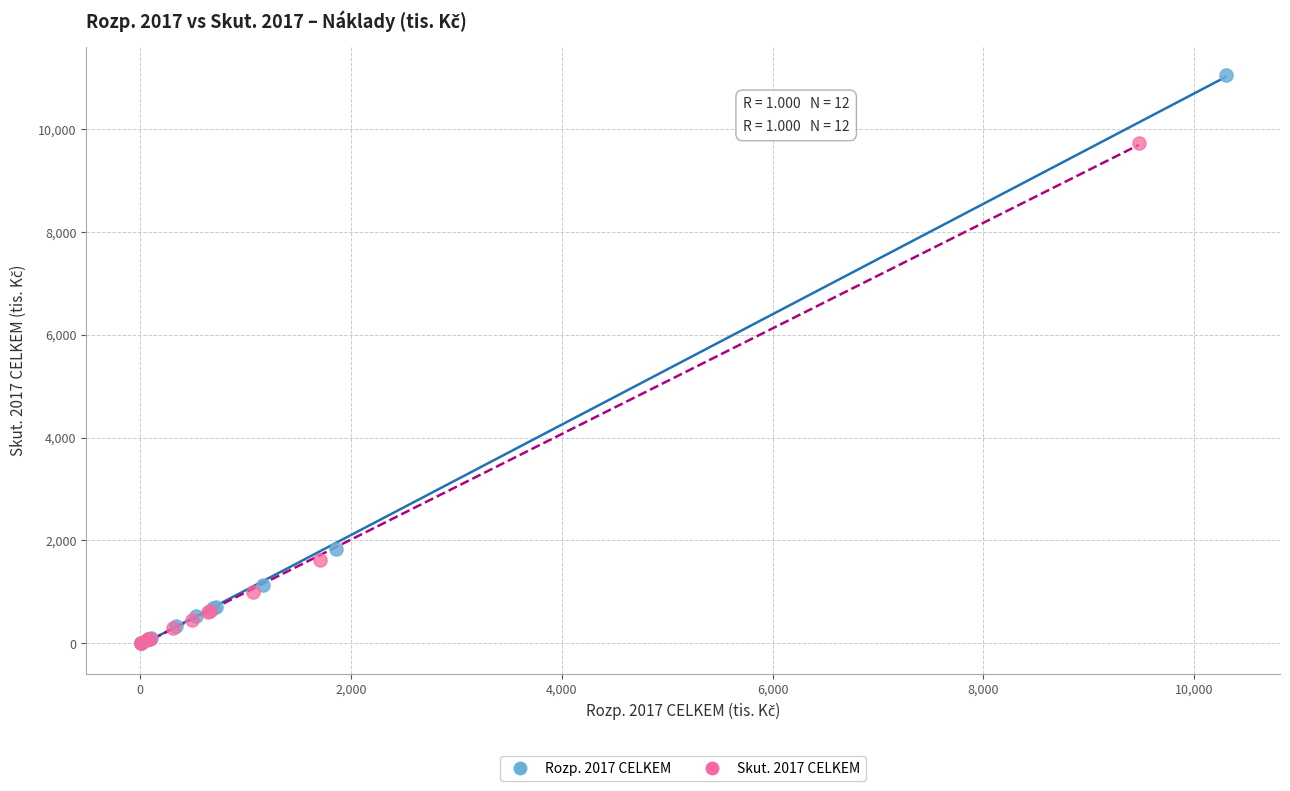

Which series has the largest Y range (max minus min)?

Rozp. 2017 CELKEM